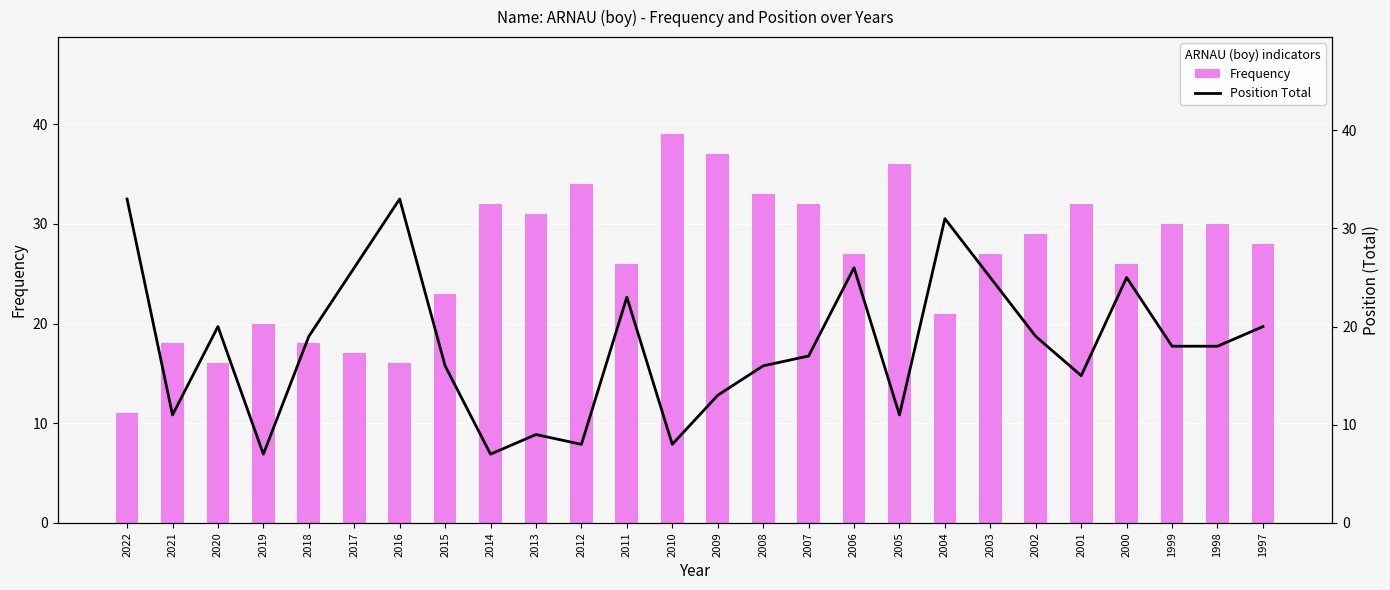

Does the chart contain stacked bars?

No